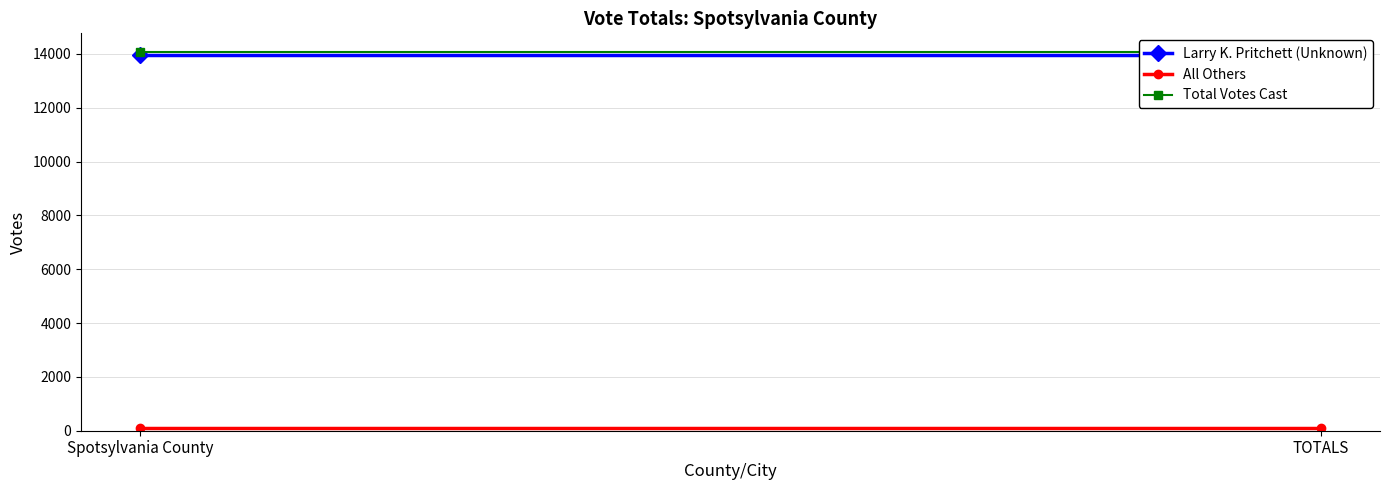

What is the sum of the Larry K. Pritchett (Unknown) values at TOTALS and Spotsylvania County?

27898